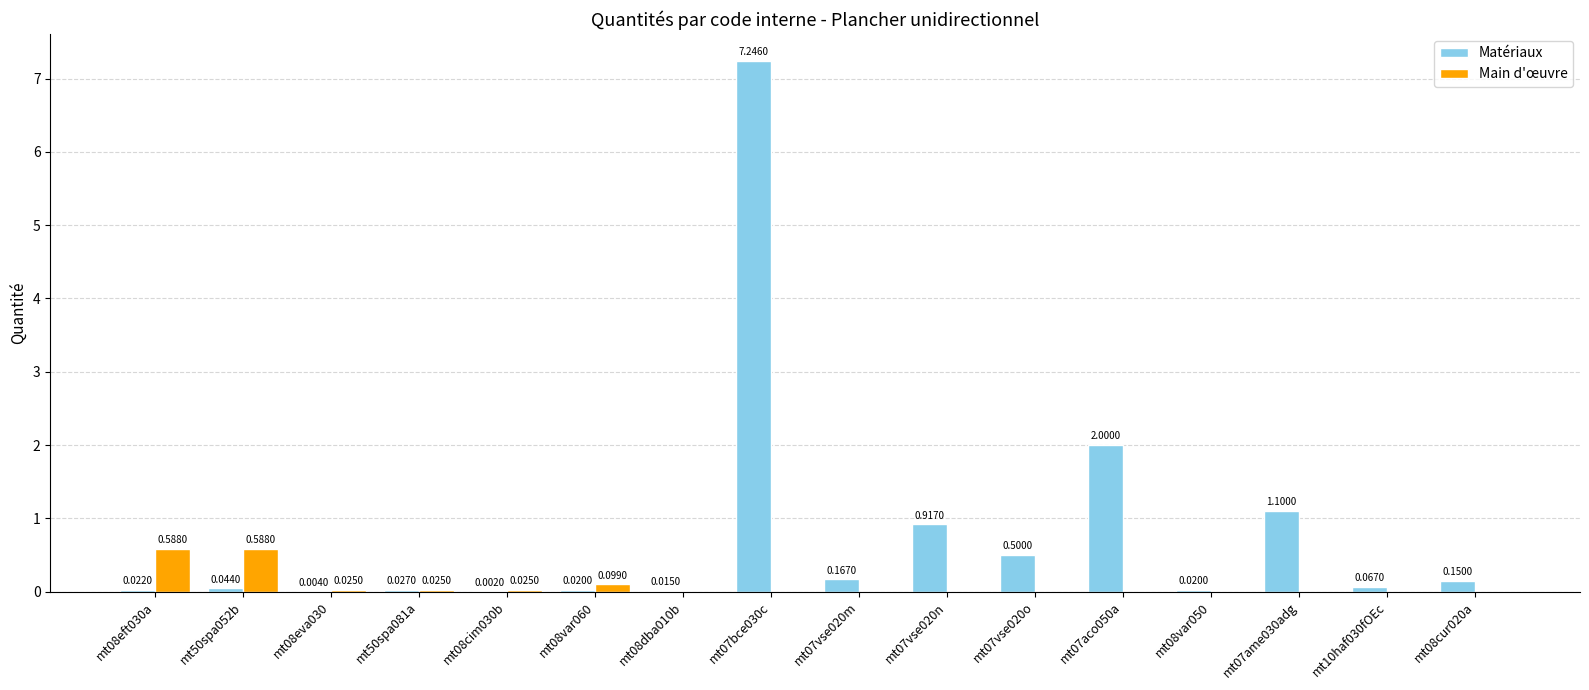

At which category is the sum across all series the highest?

mt07bce030c